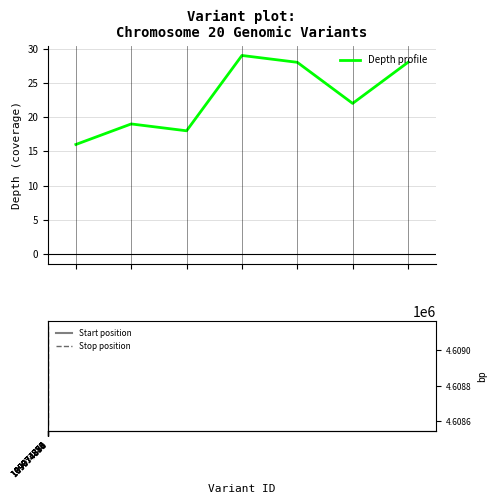

List the labels in order of Depth profile value, largest first.

109074880, 109074882, 119757750, 109074884, 109074876, 109074878, 109074874